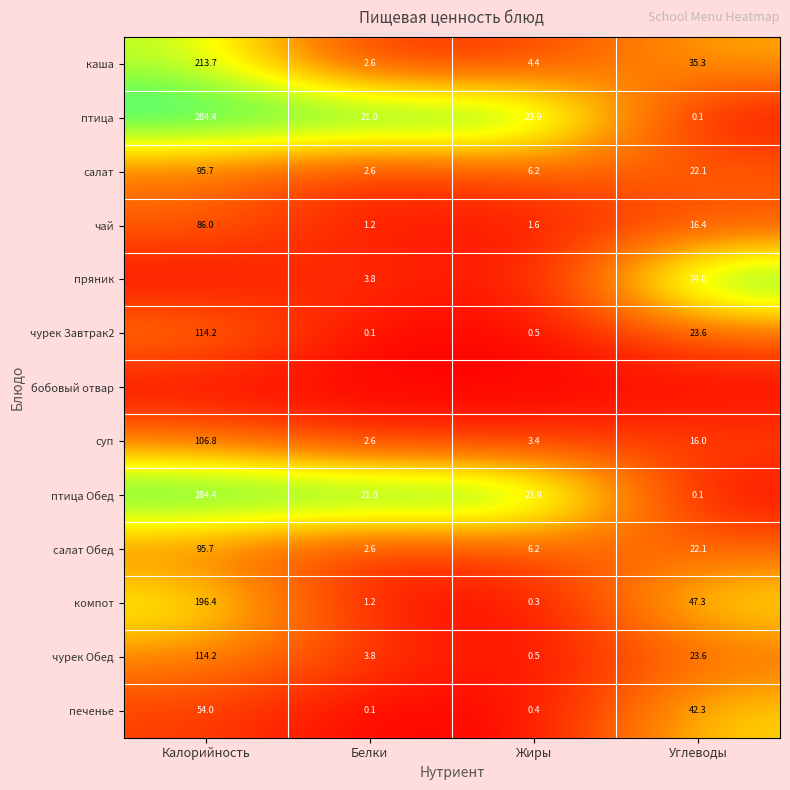

What is the highest value of the птица Обед series?

284.4